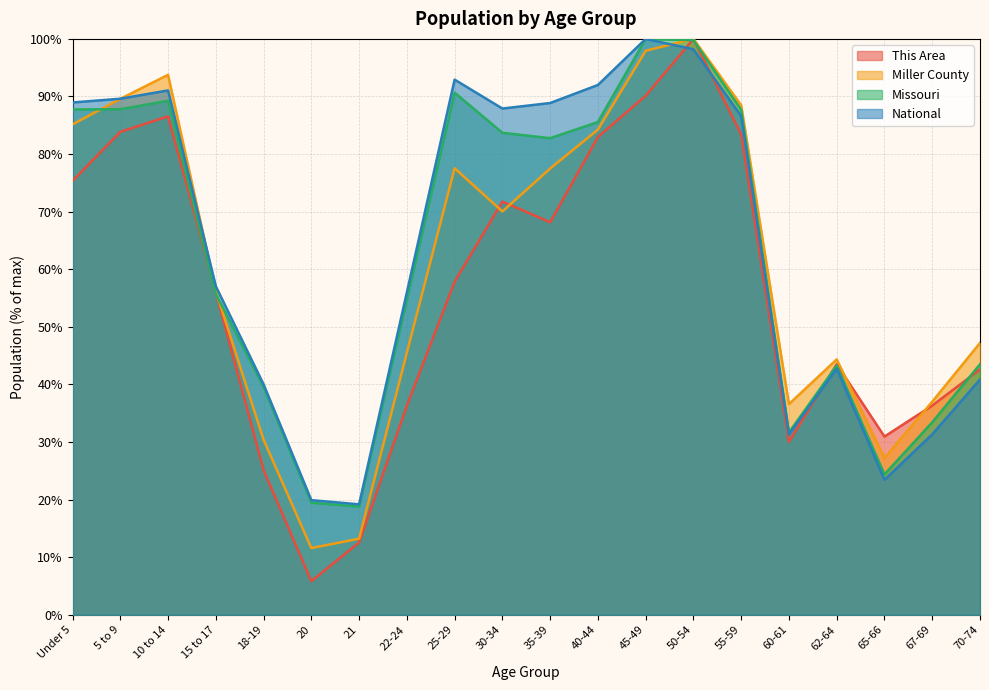

True or false: Miller County has a value of 47.2 at 70-74.

True